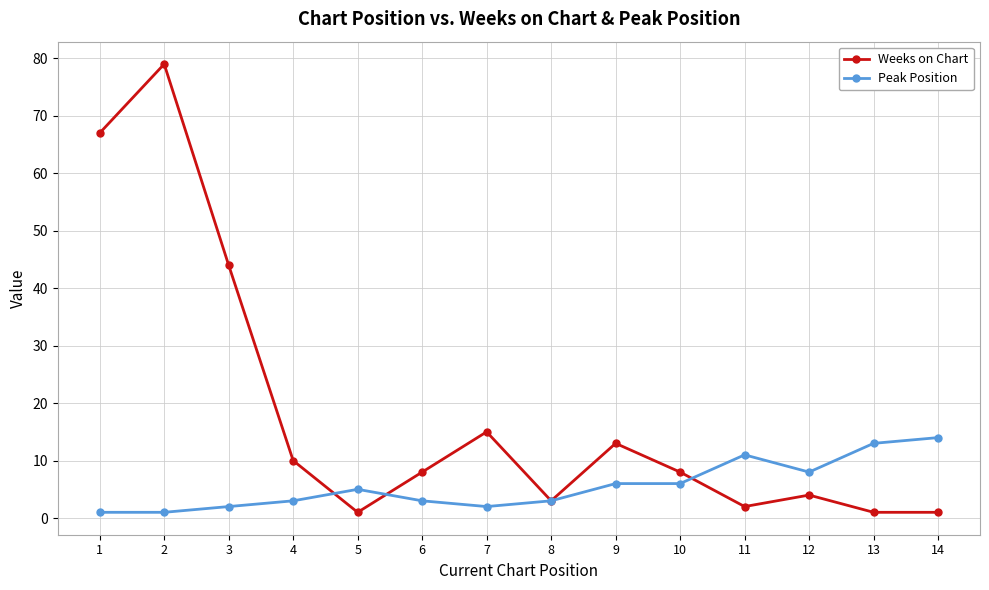

What is the value of the Weeks on Chart point at the 2nd from the left?

79